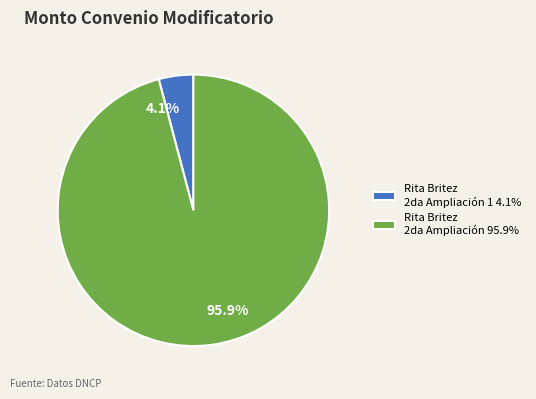

Which slice is the smallest?

Rita Britez 2da Ampliación 1 4.1%